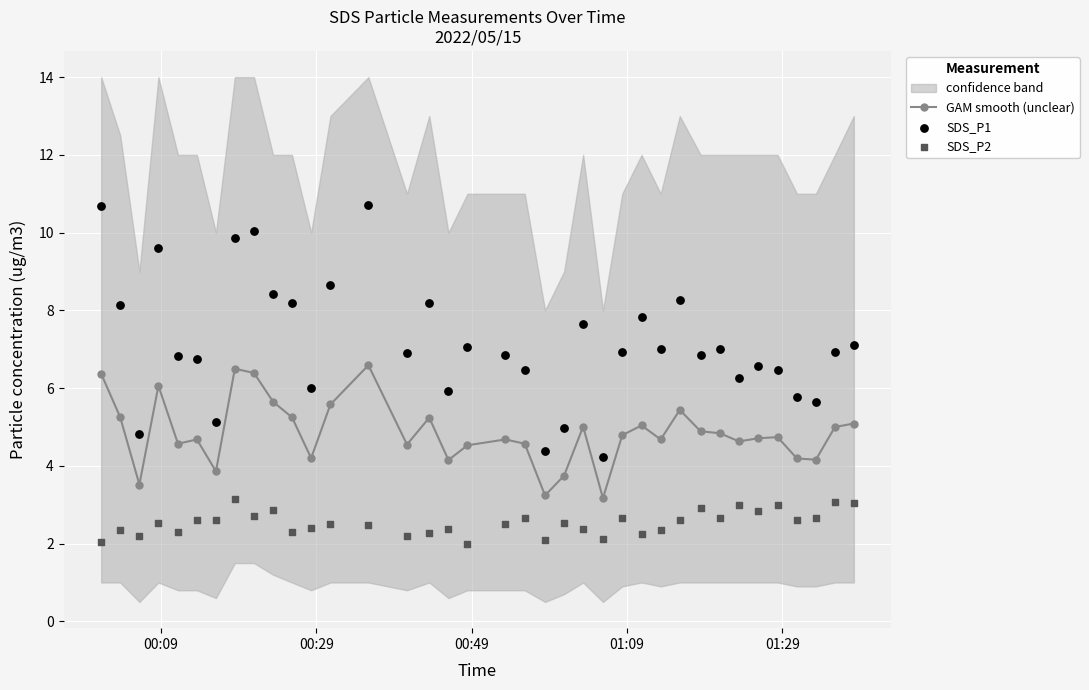

At how many categories does at least one series exceed 6?

28